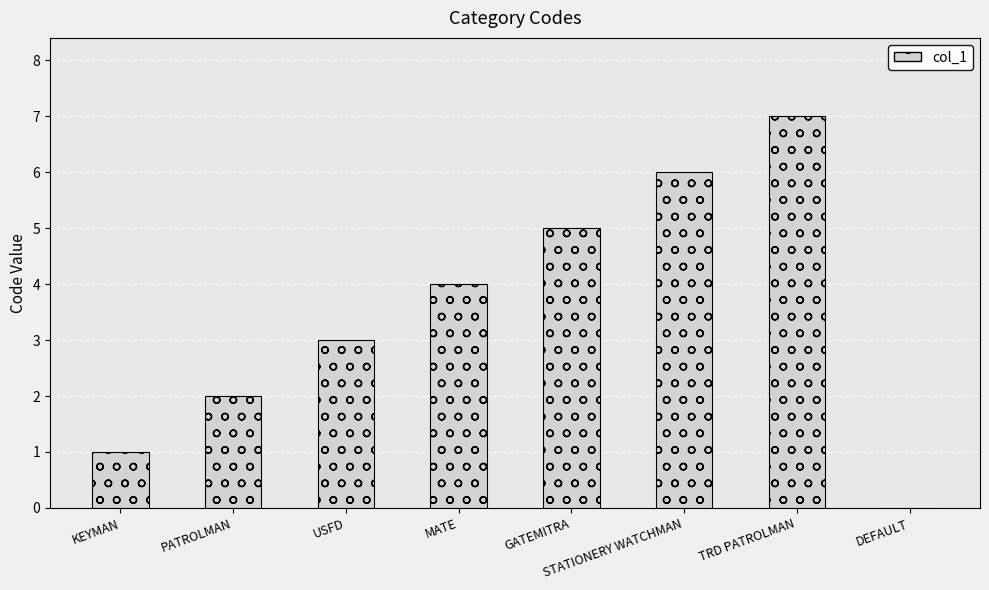

Reading right to left, transcribe all the data shown in this chart.

0	7	6	5	4	3	2	1